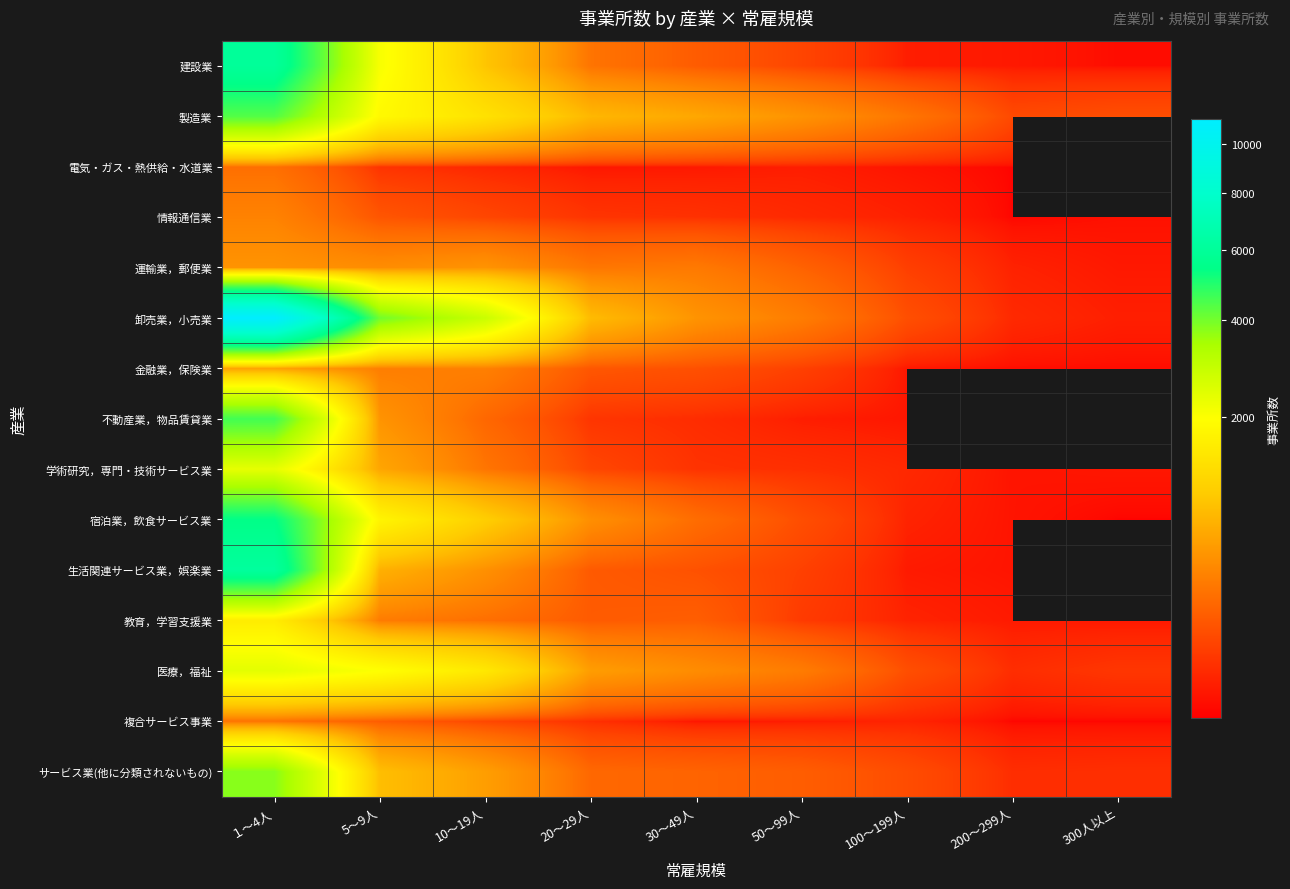

What is the difference between the 金融業，保険業 values at 300人以上 and 50～99人?

53.0